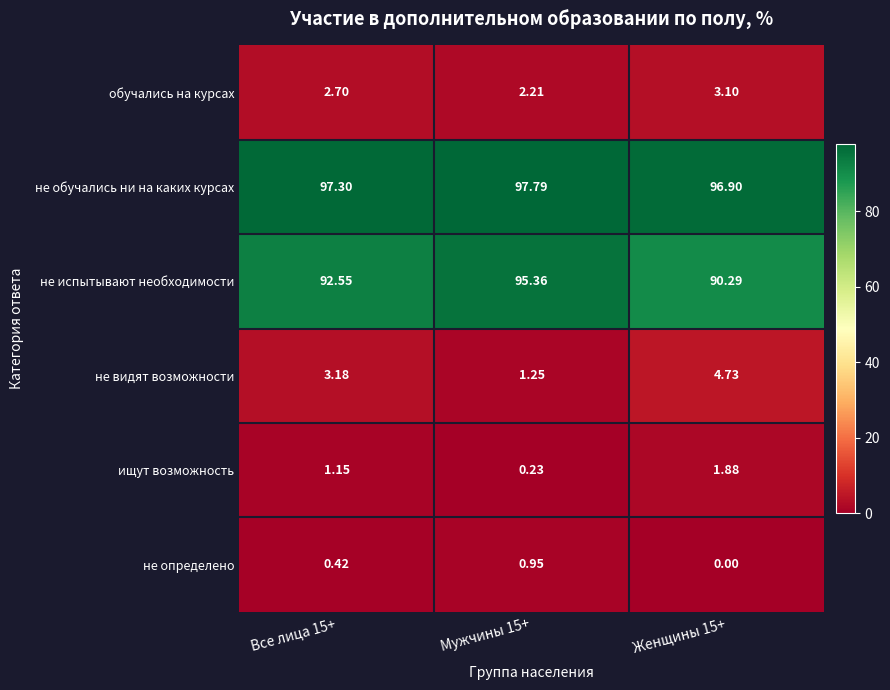

List the series in order of their peak value, highest first.

не обучались ни на каких курсах, не испытывают необходимости, не видят возможности, обучались на курсах, ищут возможность, не определено